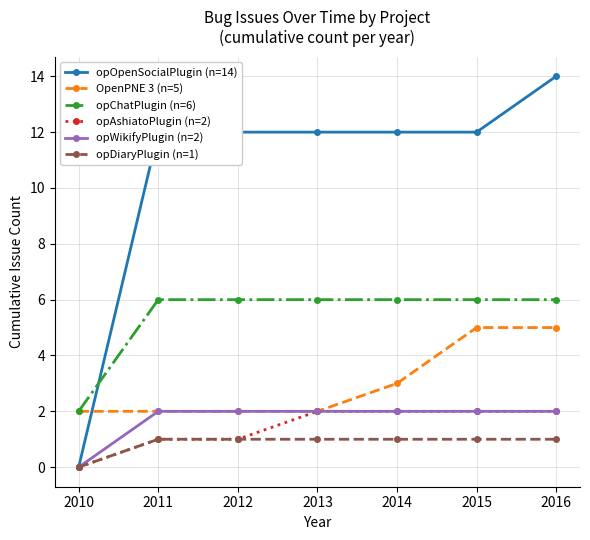

True or false: OpenPNE 3 (n=5) has a value of 3 at 2013.

False